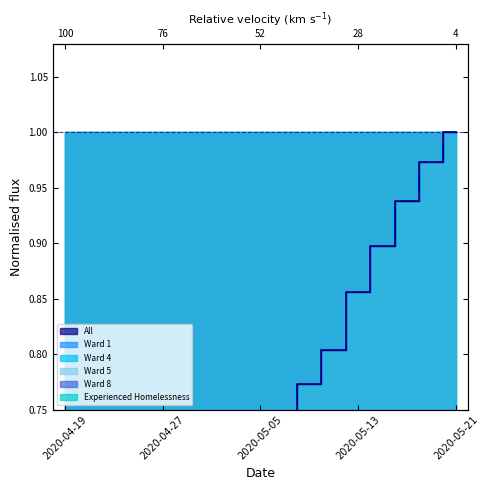

True or false: Ward 8 and Ward 4 cross at least once.

False